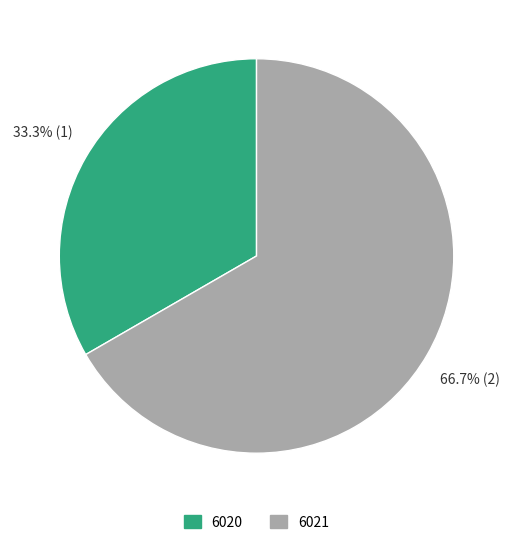

Which slice is the largest?

6021